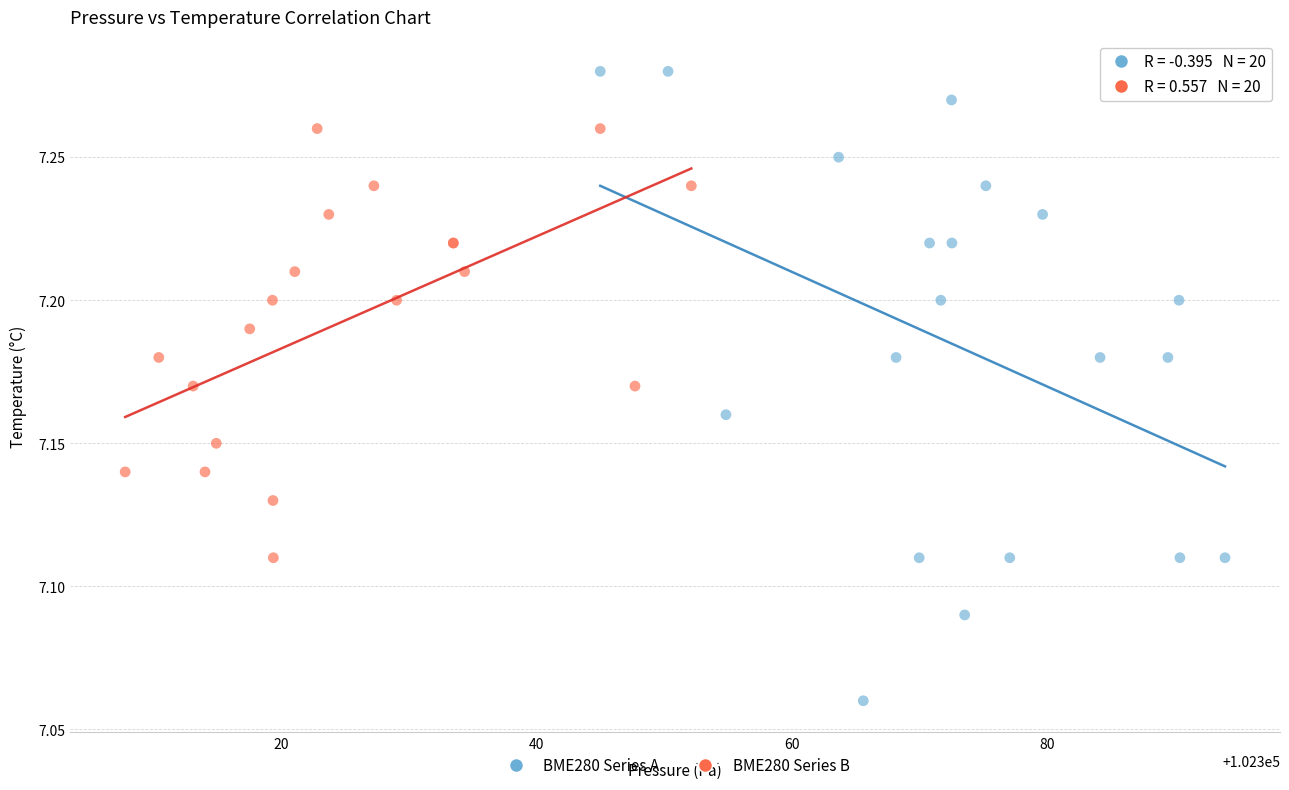

Which series reaches the maximum Y coordinate?

BME280 Series A